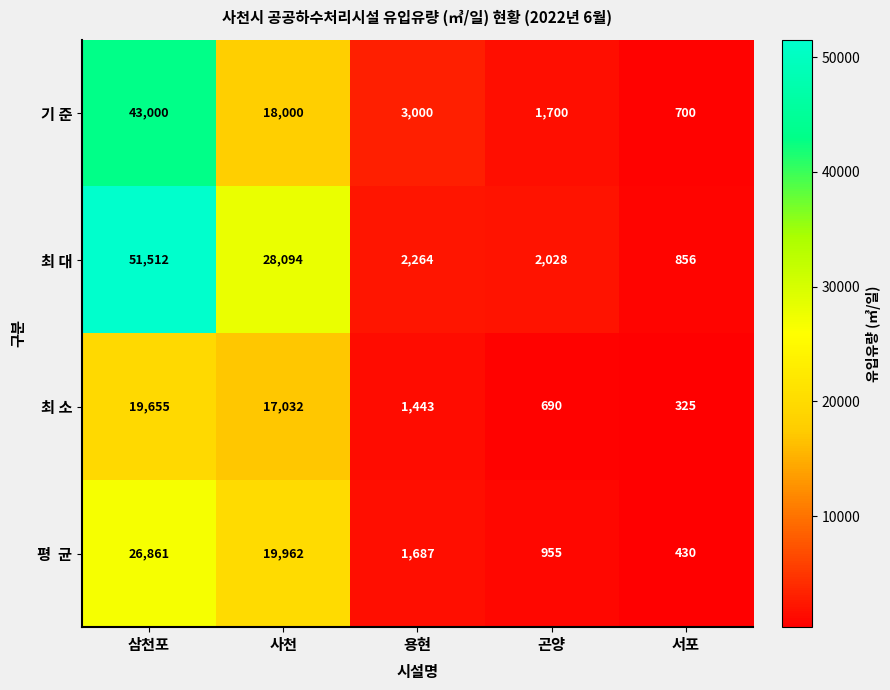

What is the sum of all 최 대 values?

84754